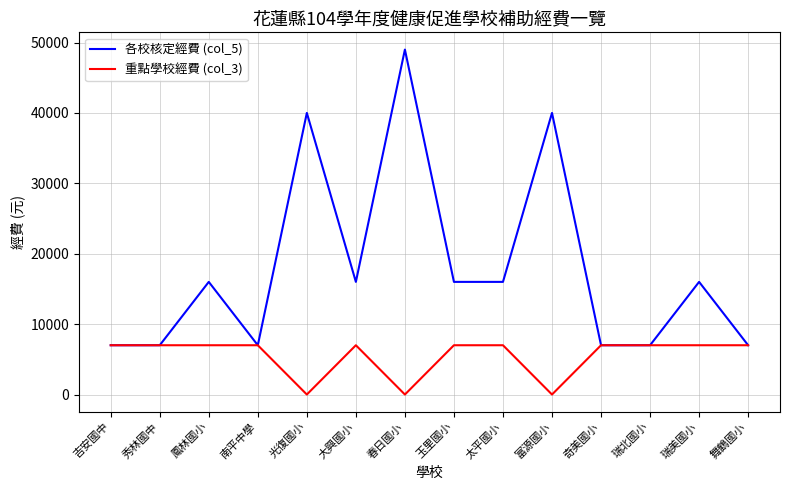

What is the difference between the maximum and minimum values in the 重點學校經費 (col_3) series?

7000